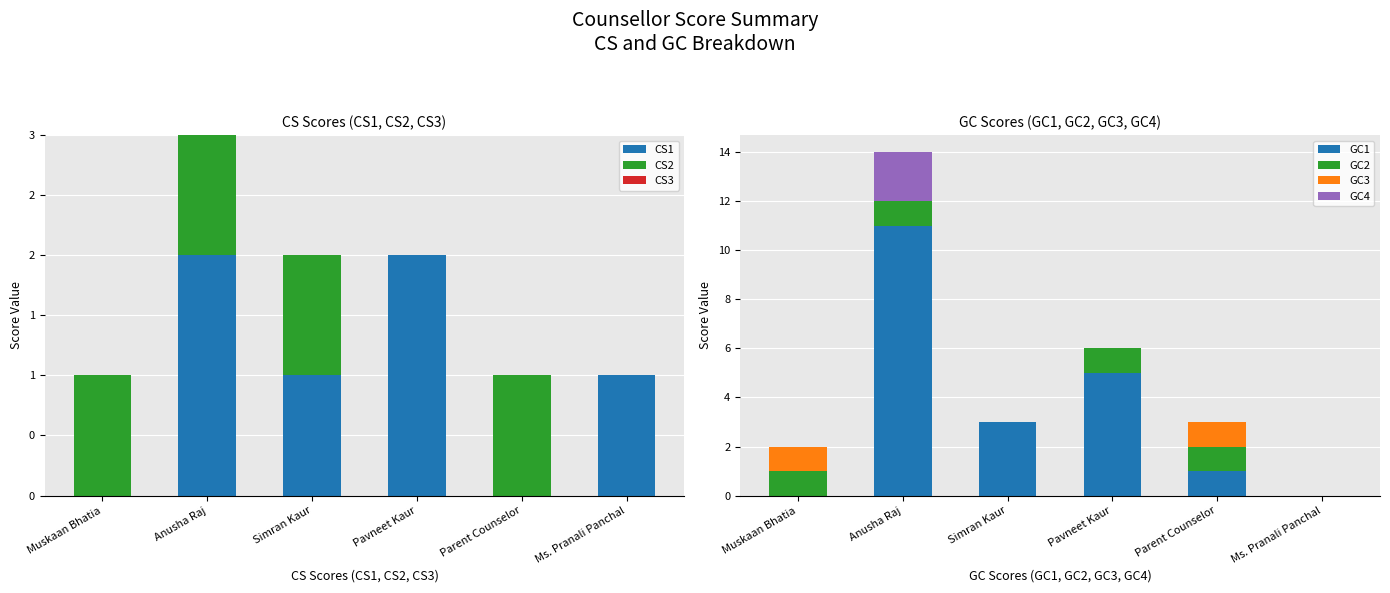

What is the average value of the CS1 series?

1